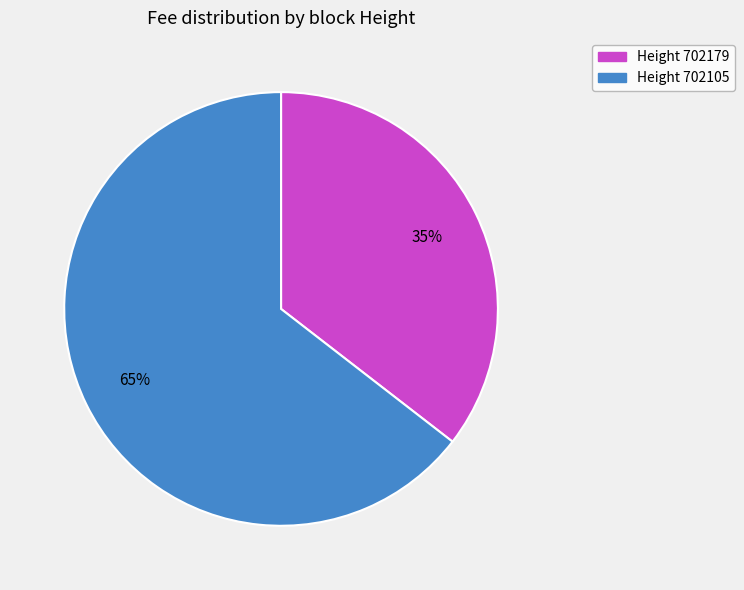

Is there any slice that represents more than half of the pie?

Yes